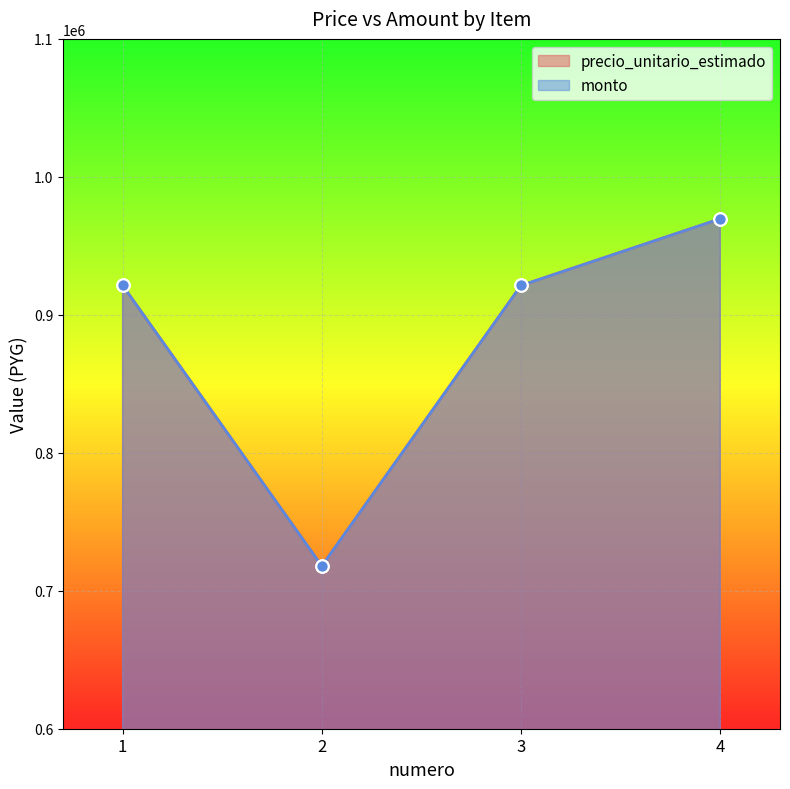

At which category is the sum across all series the highest?

4